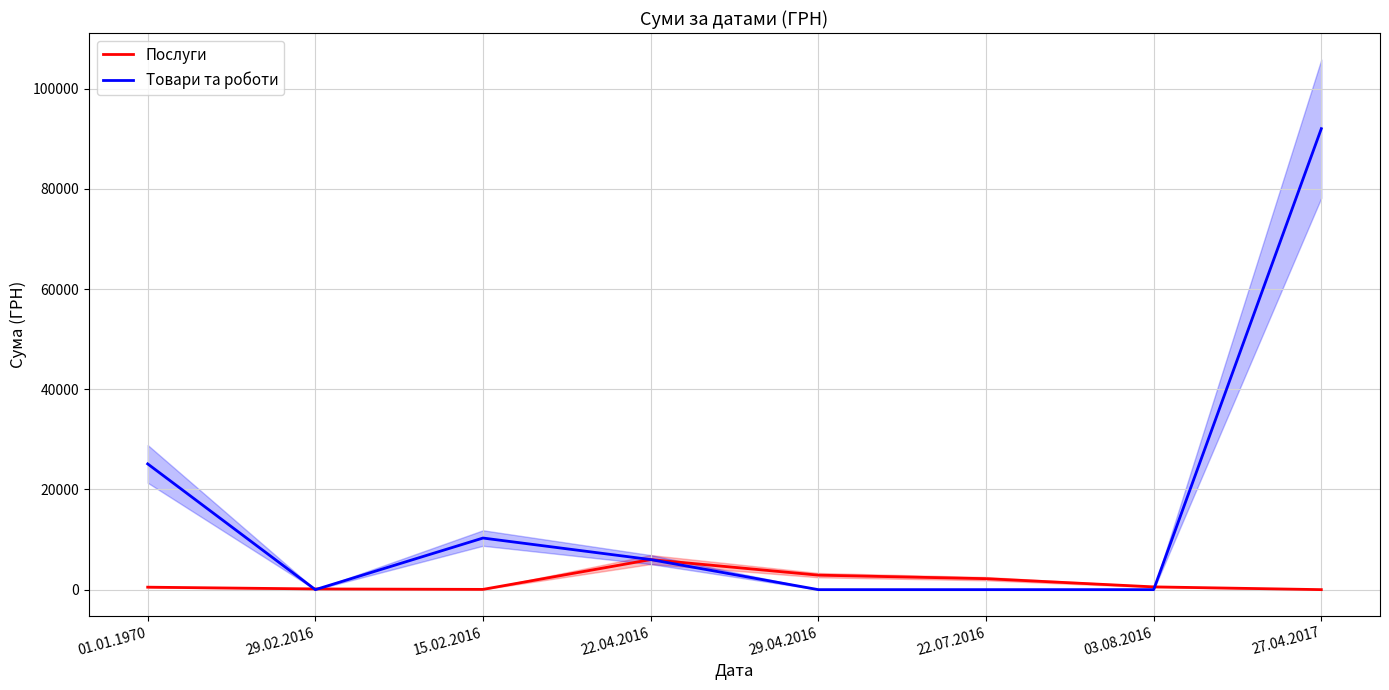

What is the spread (max minus min) of values at 03.08.2016?

552.5